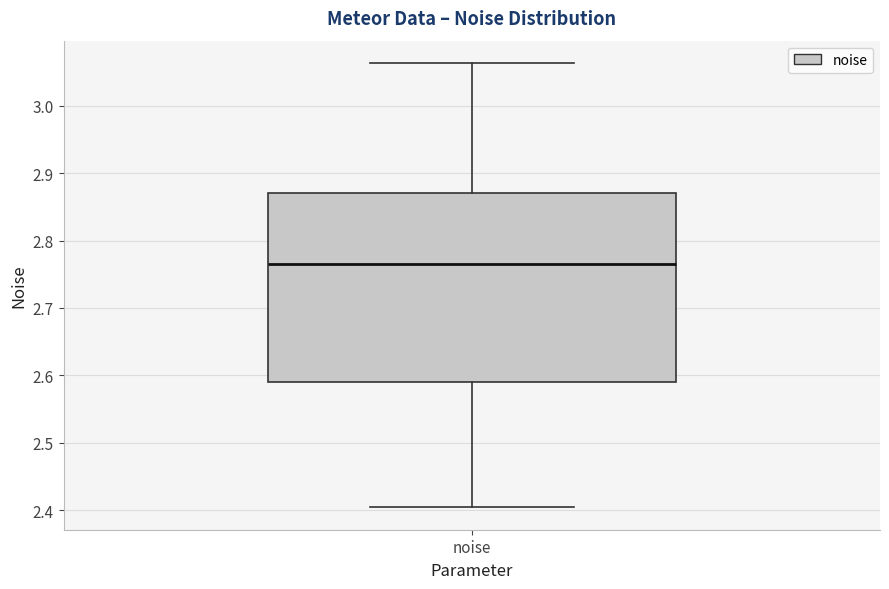

Transcribe this box plot: give where the median line is, the range the box spans, and where the two whiskers end, as read against the y-axis. The values are not printed on the chart, so give them approximately, as read against the axis.

median 2.77, box 2.59 to 2.87, whiskers 2.40 to 3.06